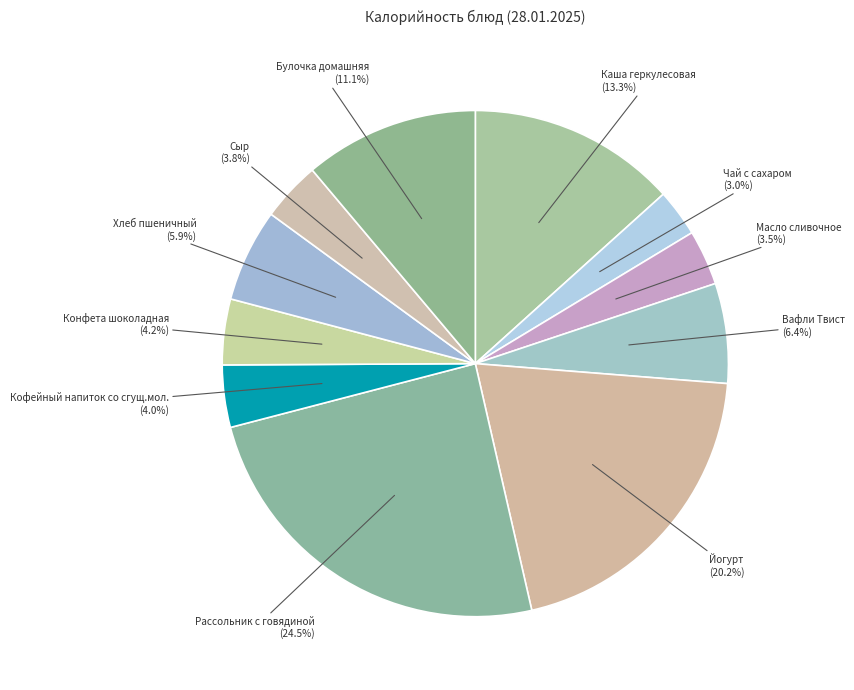

How many segments does this pie chart have?

11